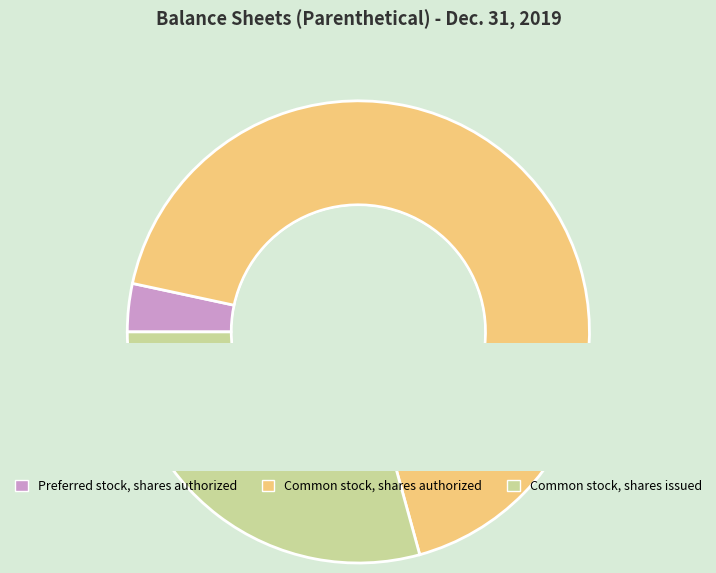

To the nearest percent, what is the combined percentage of Common stock, shares authorized and Common stock, shares issued?

97%